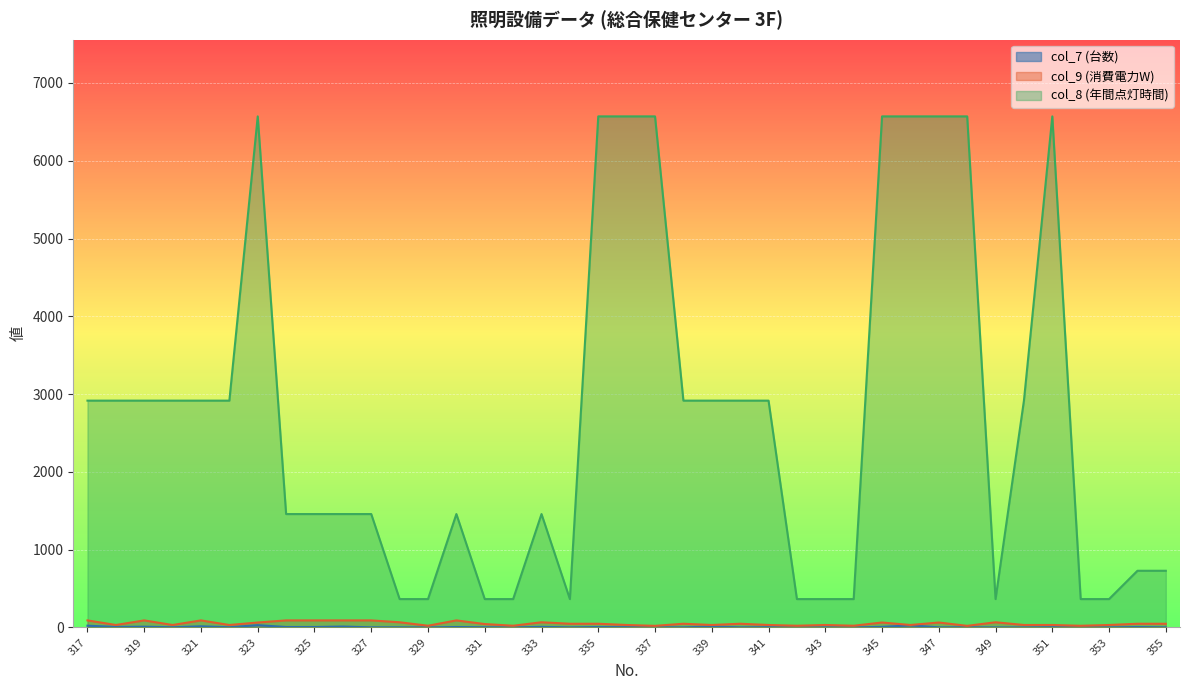

True or false: col_8 (年間点灯時間) and col_7 (台数) intersect in this chart.

False